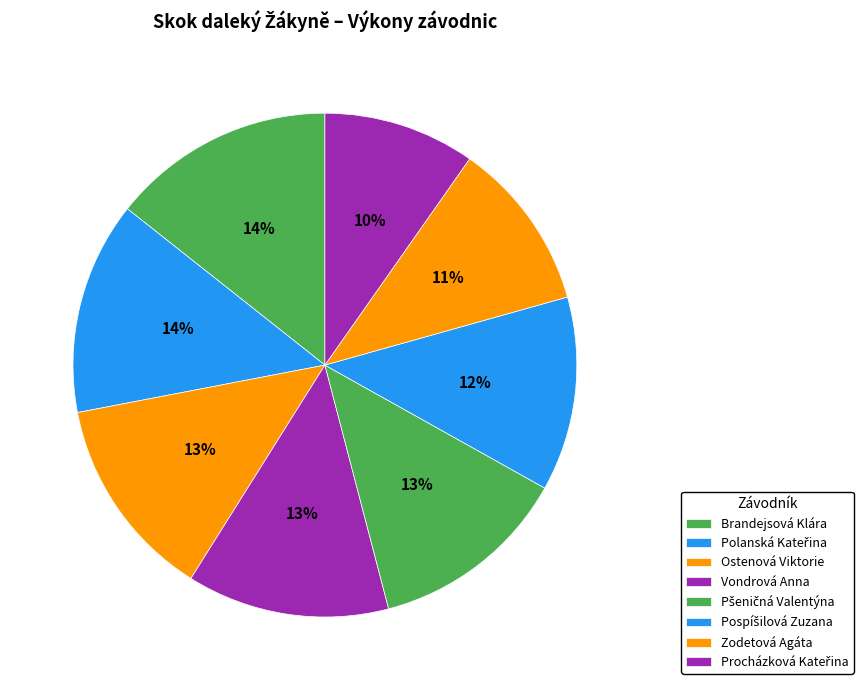

To the nearest percent, what is the difference between the Vondrová Anna and Pospíšilová Zuzana slice percentages?

1%